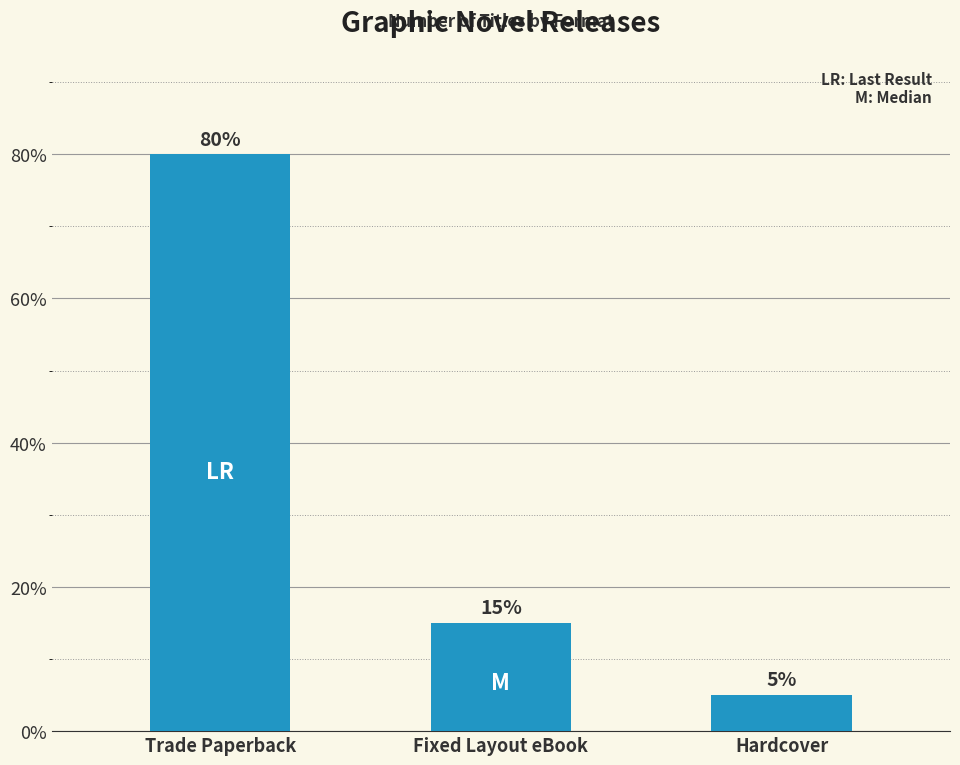

The chart shows a value of 9 at Hardcover. True or false?

False